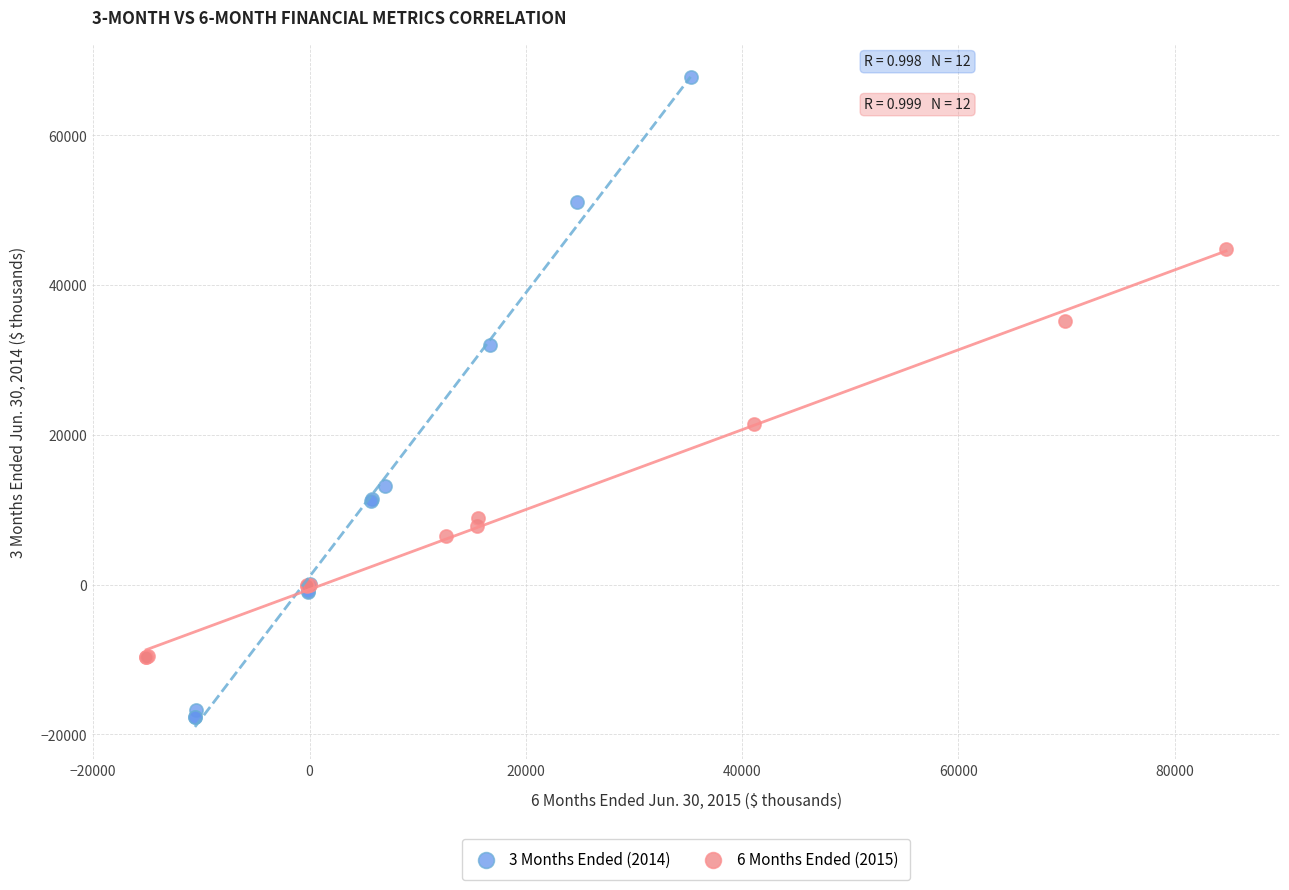

Which series reaches the minimum Y coordinate?

3 Months Ended (2014)